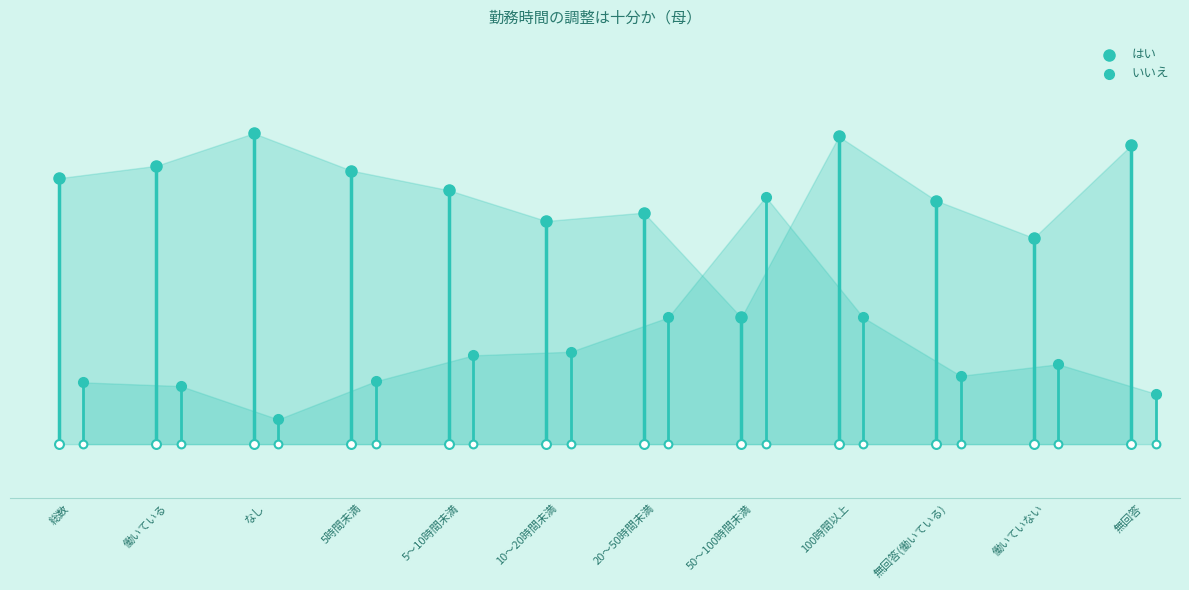

What are all the series names shown in the legend?

はい, いいえ